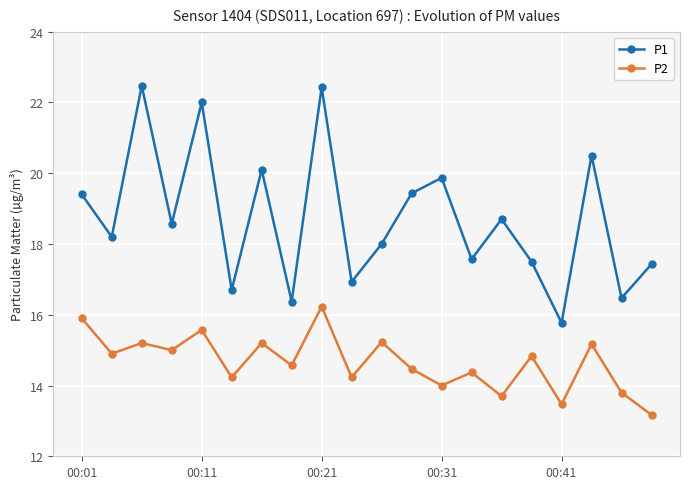

Which series has the largest total across all categories?

P1